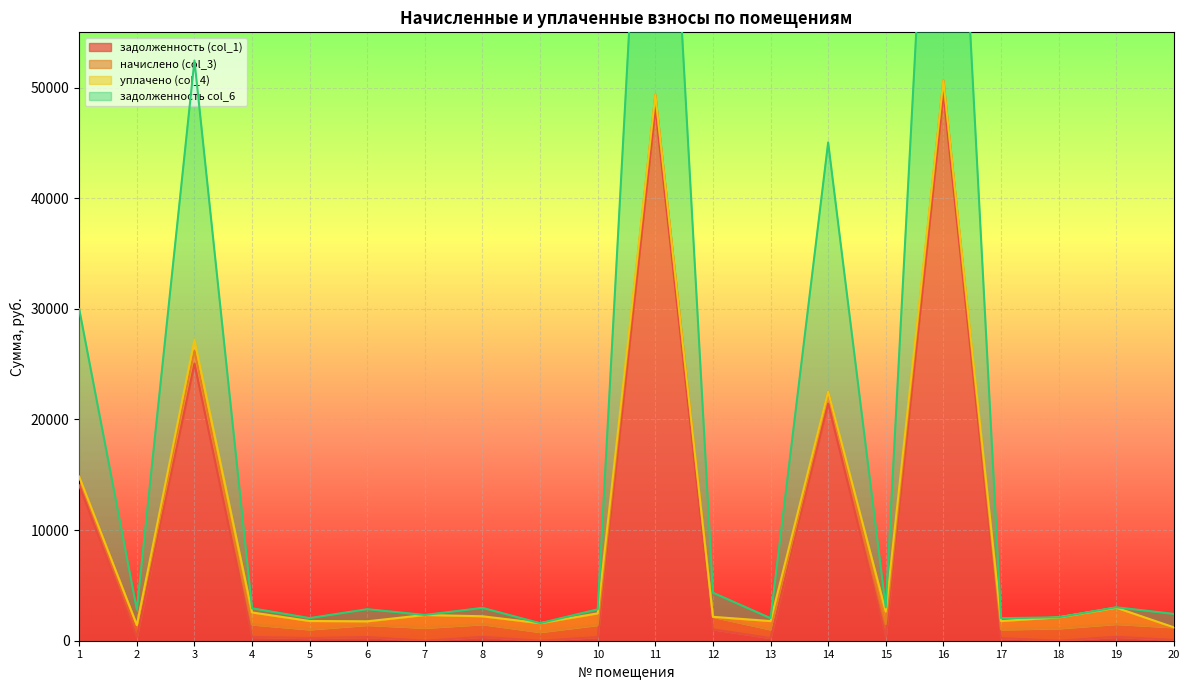

Is it true that задолженность (col_1) equals 0.0 at 7?

True